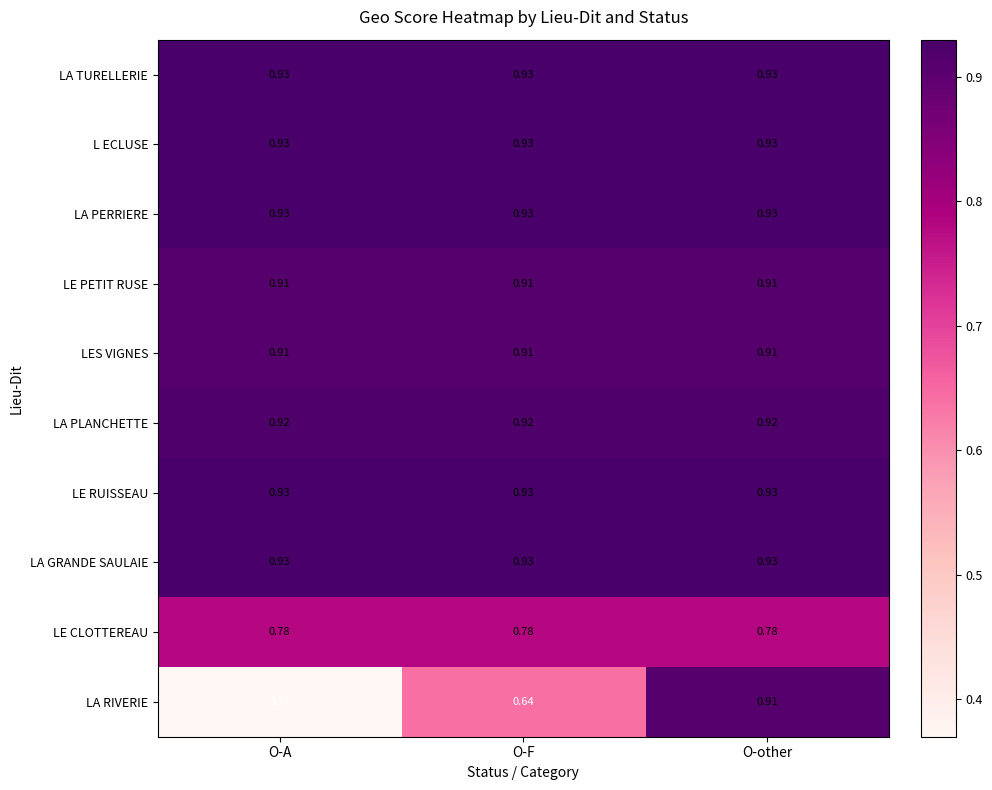

At which label is LA RIVERIE closest to 0?

O-A